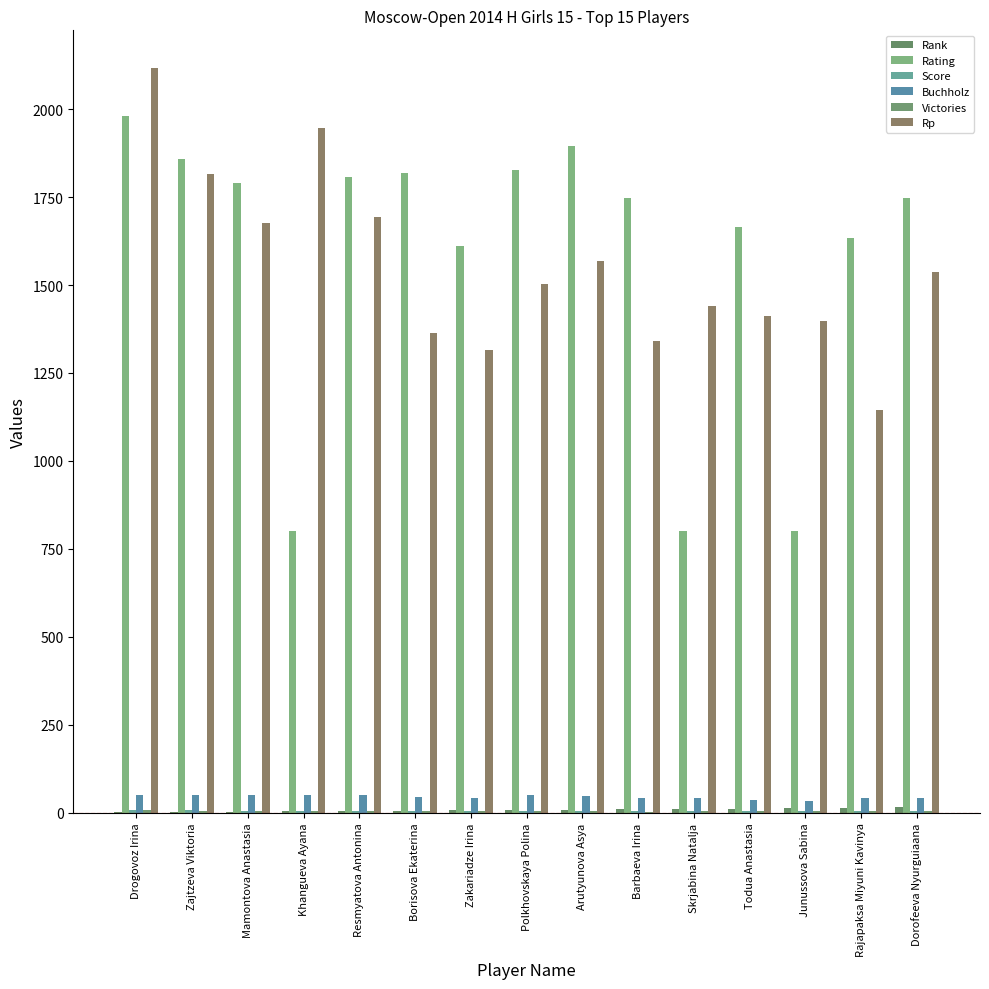

Which series has the largest range (max minus min)?

Rating